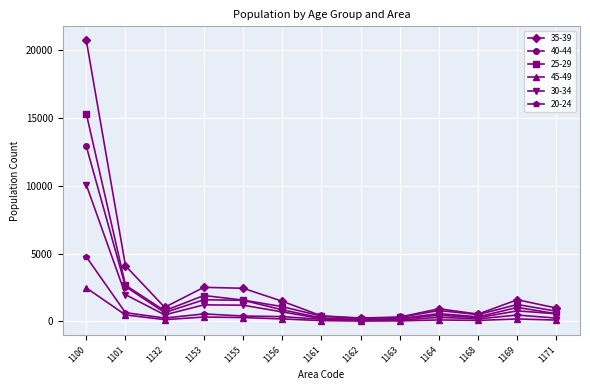

What is the average value of the 40-44 series?

1785